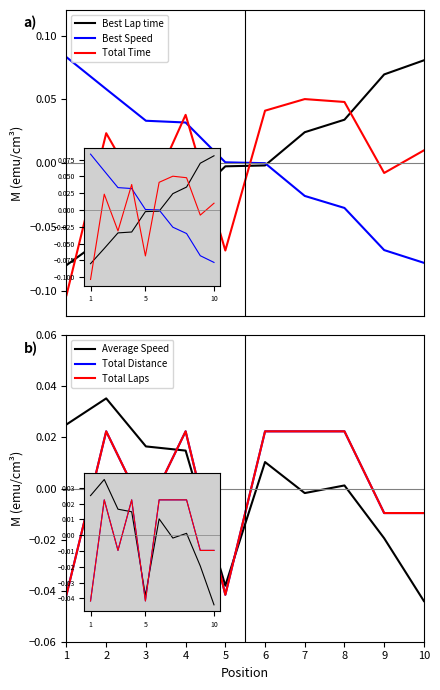

The value of Total Distance at 3 is -0.0. True or false?

True